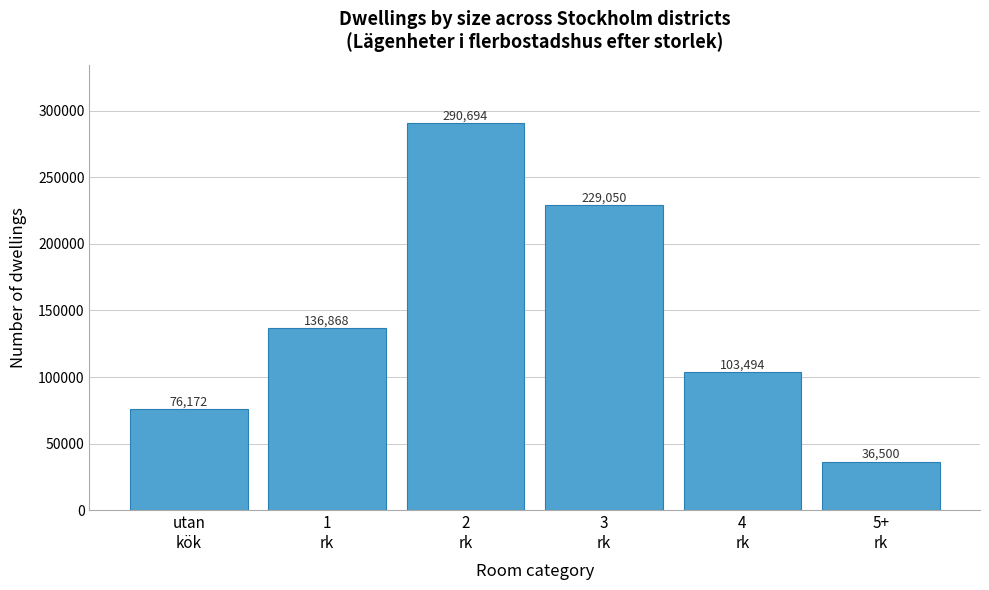

Reading left to right, what are all the values shown in this chart?

76172	136868	290694	229050	103494	36500